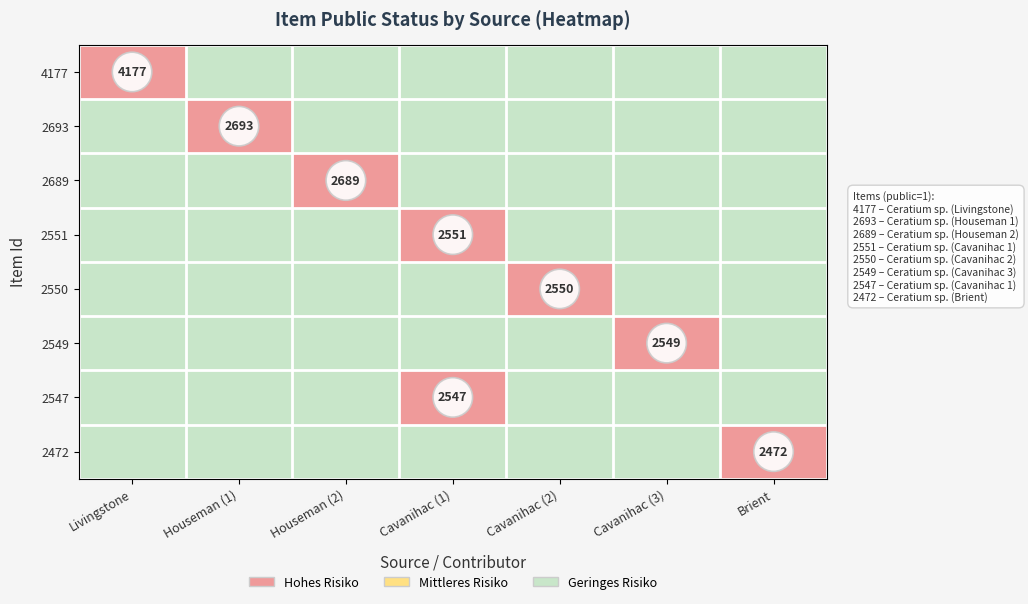

Is the value of 2550 at Houseman (1) greater than the value of 2551 at Cavanihac (1)?

No